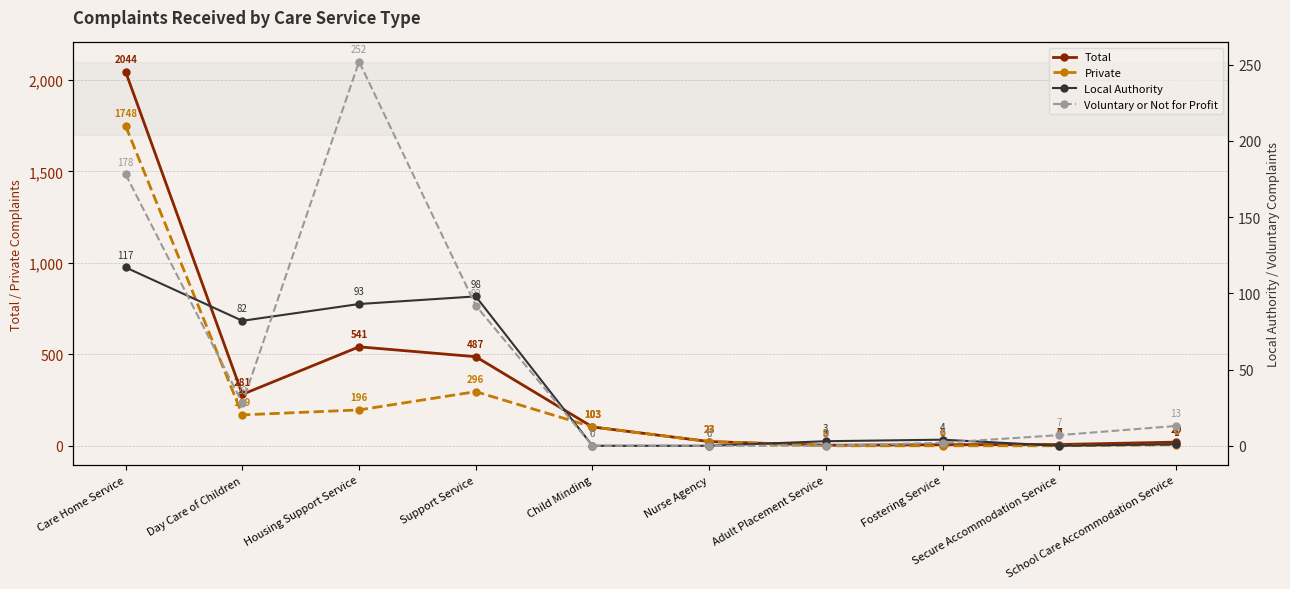

How many values in the Total series are below 103?

5